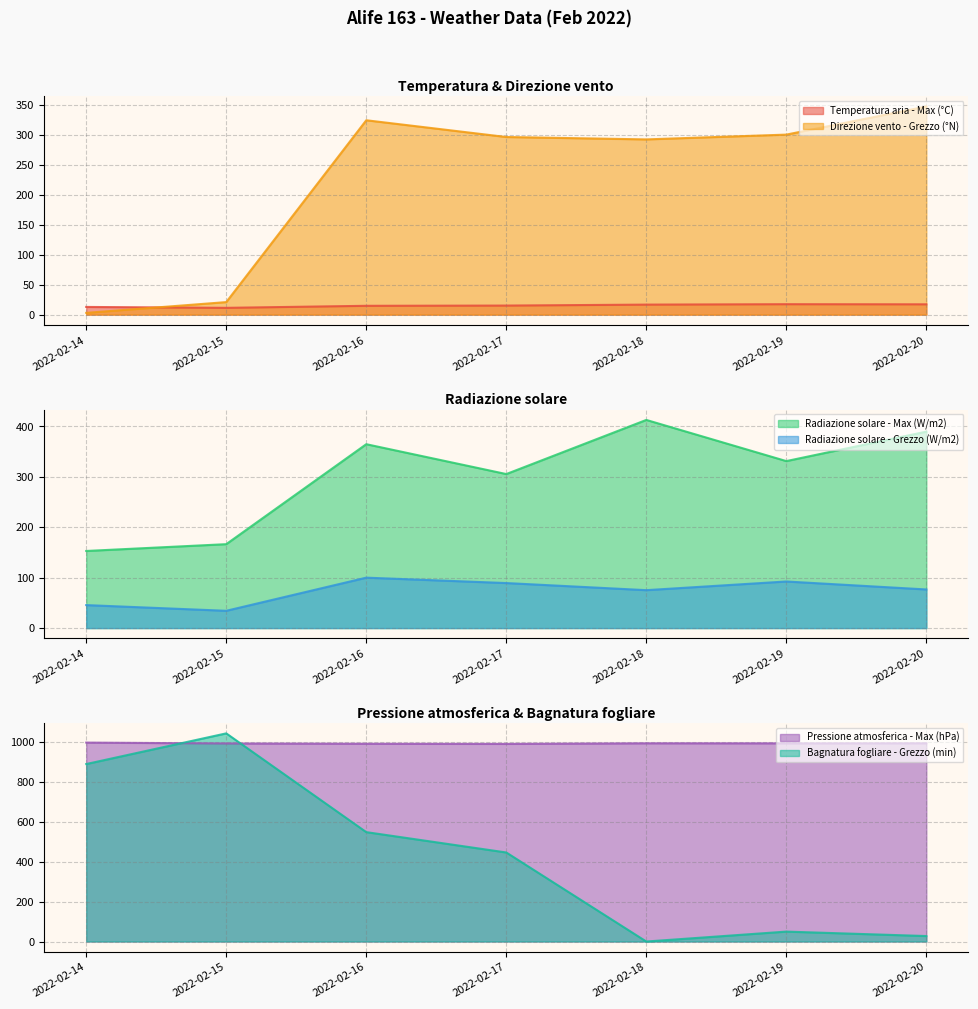

Which category has the highest value in the Bagnatura fogliare - Grezzo (min) series?

2022-02-15